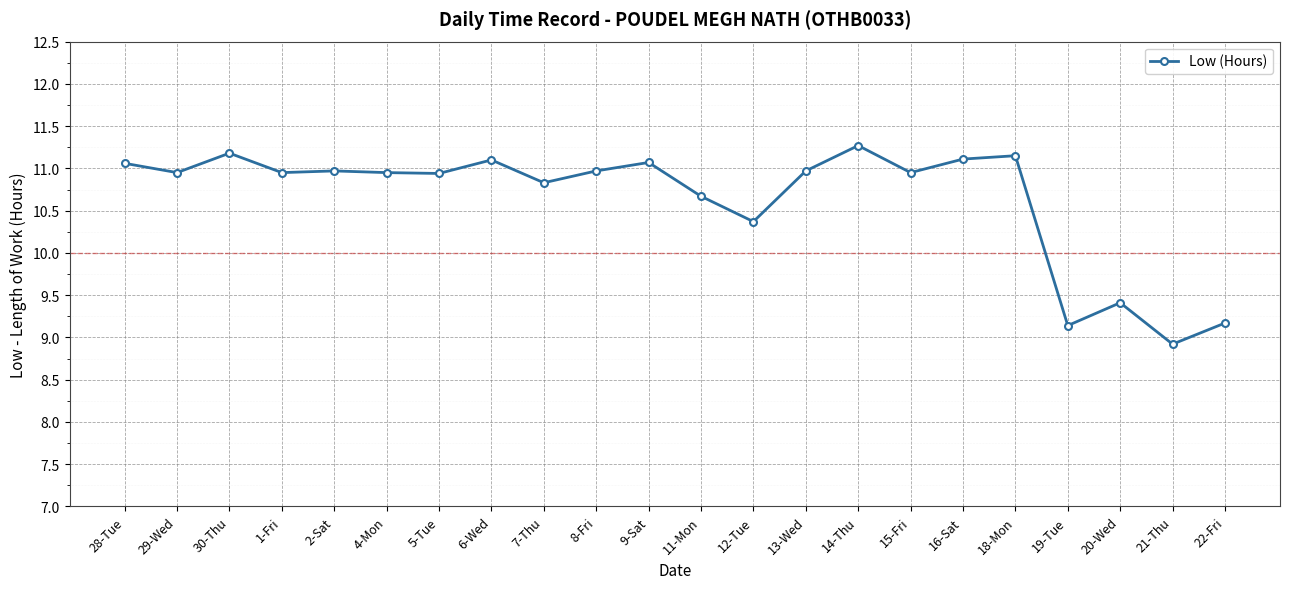

What is the label of the 14th point from the right?

7-Thu